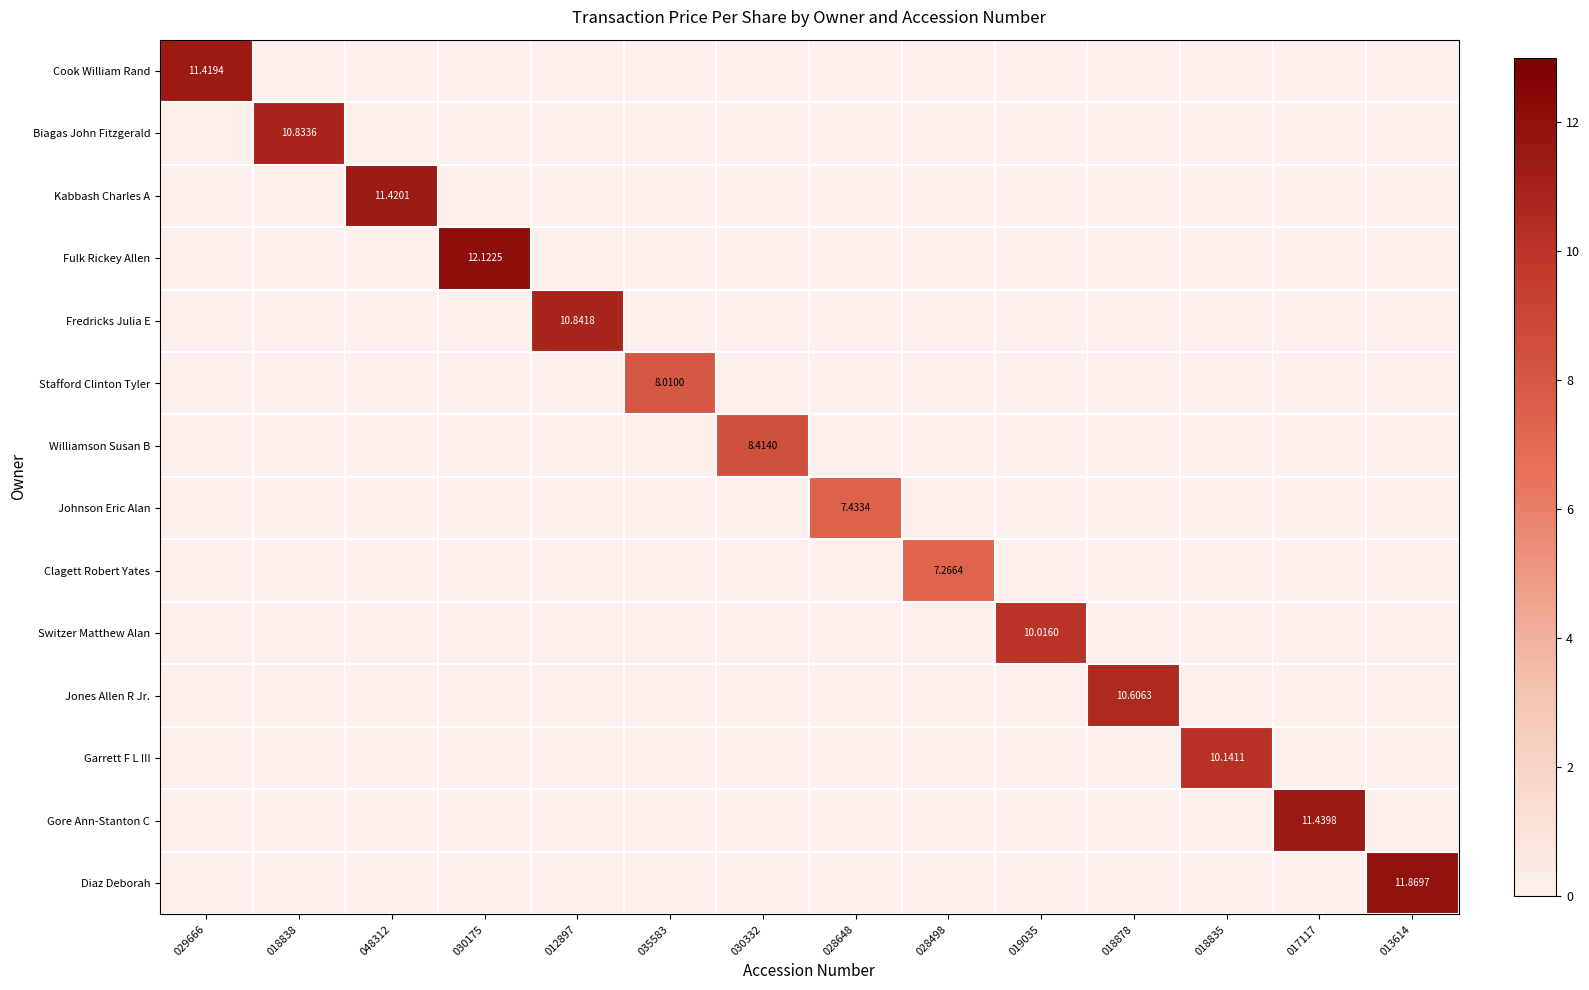

At 019035, list the series in order from largest to smallest.

Switzer Matthew Alan, Cook William Rand, Biagas John Fitzgerald, Kabbash Charles A, Fulk Rickey Allen, Fredricks Julia E, Stafford Clinton Tyler, Williamson Susan B, Johnson Eric Alan, Clagett Robert Yates, Jones Allen R Jr., Garrett F L III, Gore Ann-Stanton C, Diaz Deborah